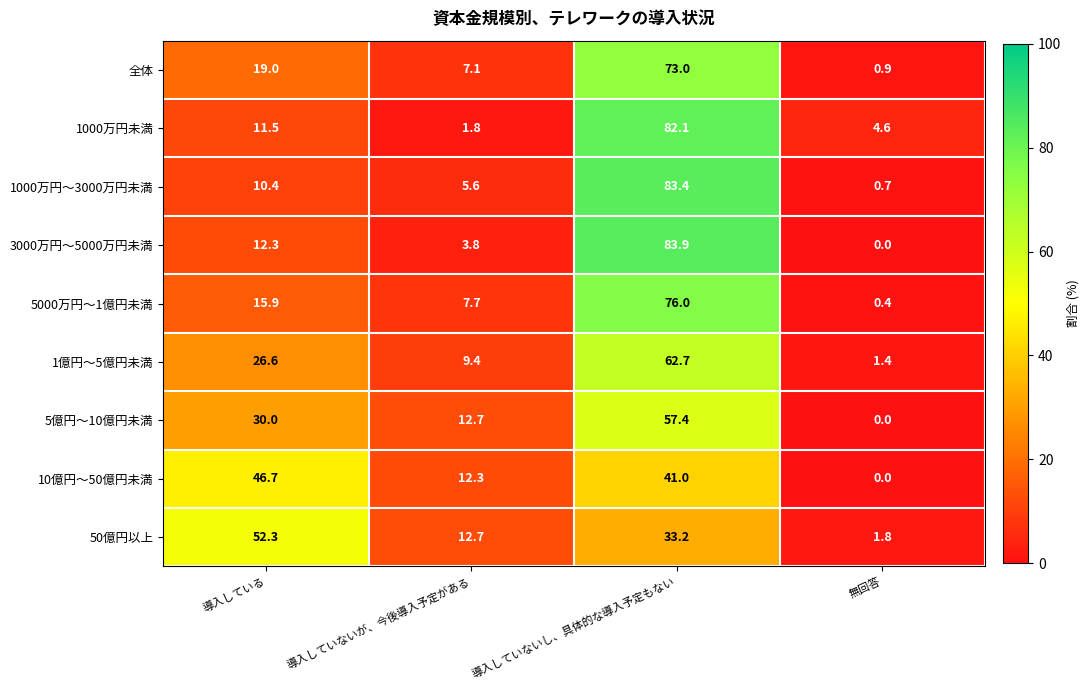

Where is 5億円～10億円未満 nearest to the value 28?

導入している